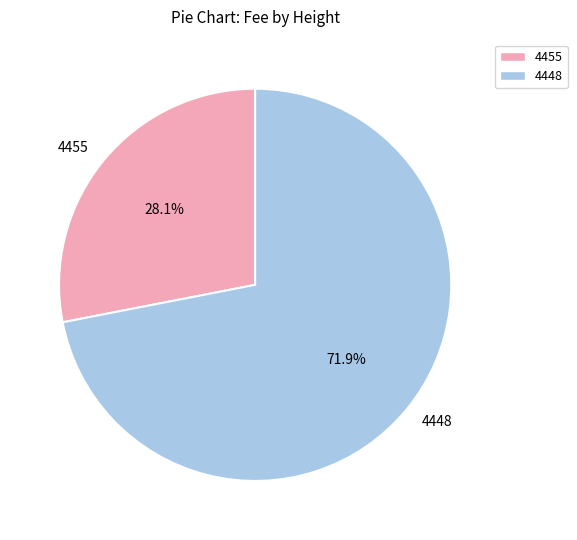

To the nearest percent, what is the average slice percentage?

50%